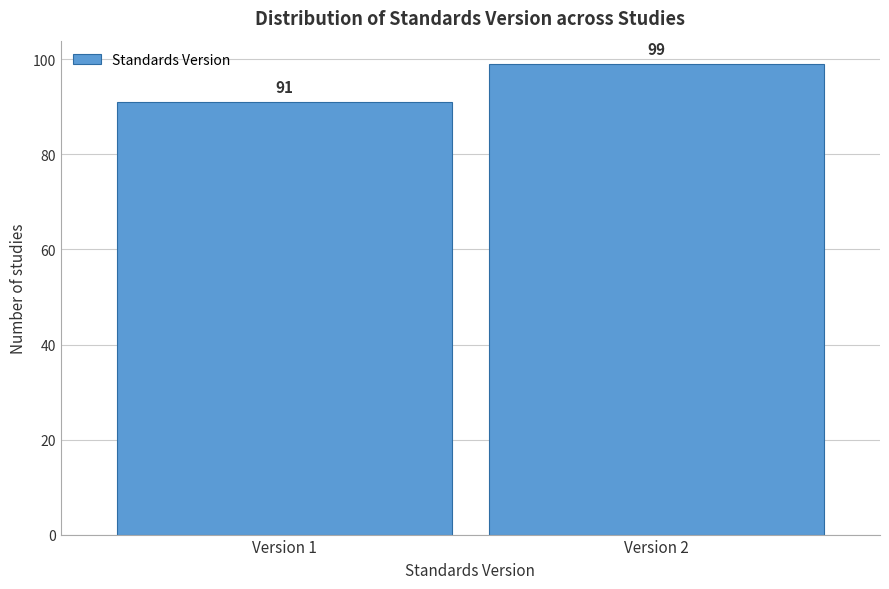

Reading left to right, list all the values displayed in this chart.

Version 1=91	Version 2=99